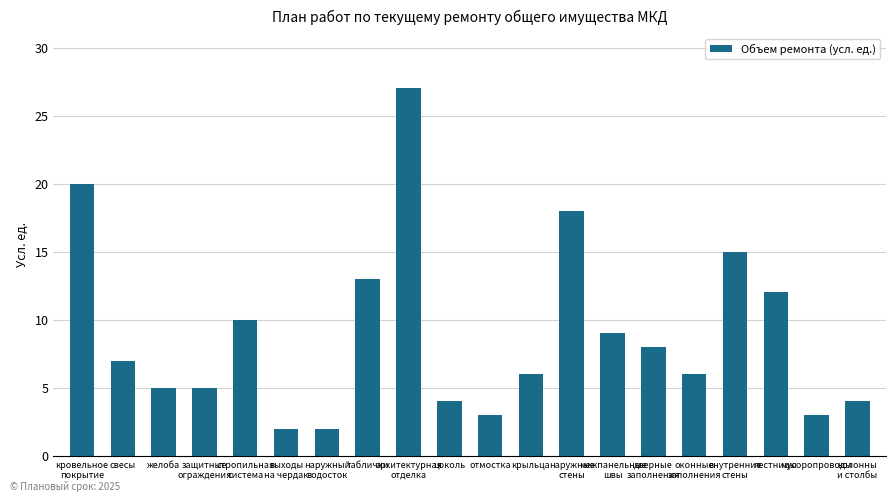

Reading left to right, extract all data points from this chart.

20	7	5	5	10	2	2	13	27	4	3	6	18	9	8	6	15	12	3	4